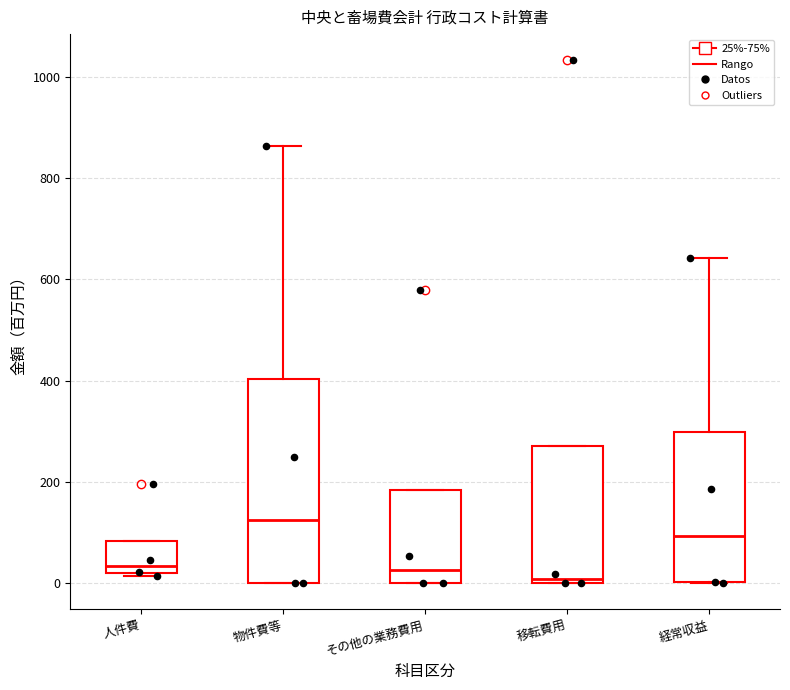

Reading left to right, read every box against the y-axis: the position of its median line, the range the box covers, and the ends of its whiskers. The values are not printed on the chart, so give them approximately, as read against the axis.

人件費: median 40, box 20 to 80, whiskers 20 to 80
物件費等: median 120, box 0 to 400, whiskers 0 to 860
その他の業務費用: median 20, box 0 to 180, whiskers 0 to 180
移転費用: median 0 (just above the box's lower edge), box 0 to 280, whiskers 0 to 280
経常収益: median 100, box 0 to 300, whiskers 0 to 640